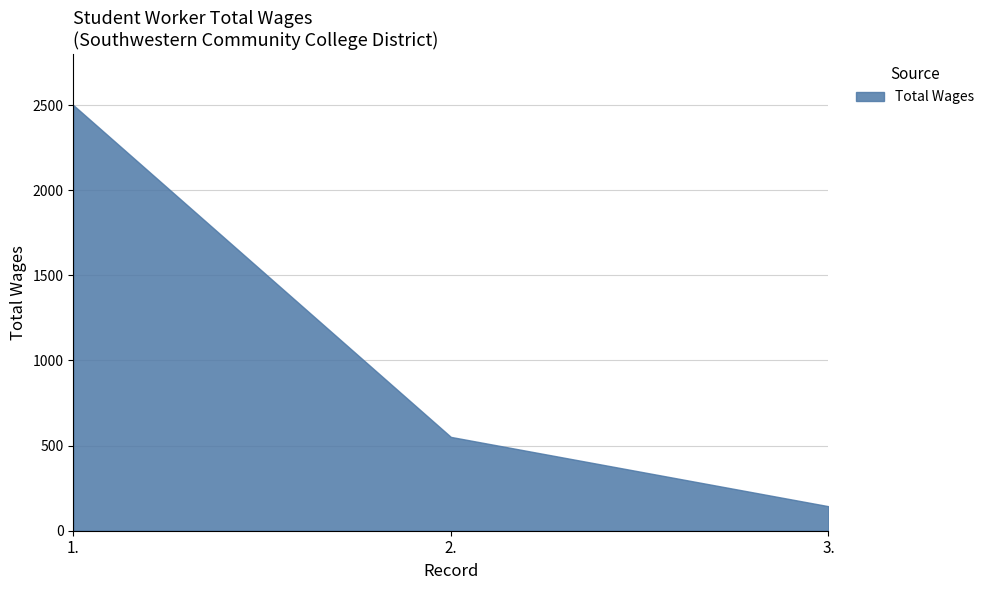

List the labels in order of value, smallest first.

3., 2., 1.